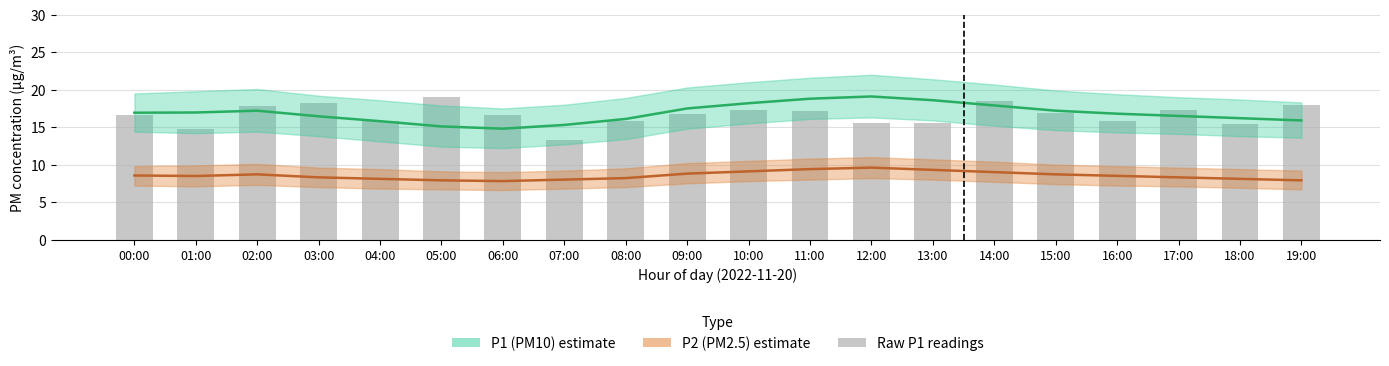

At which category is the sum across all series the highest?

11:00